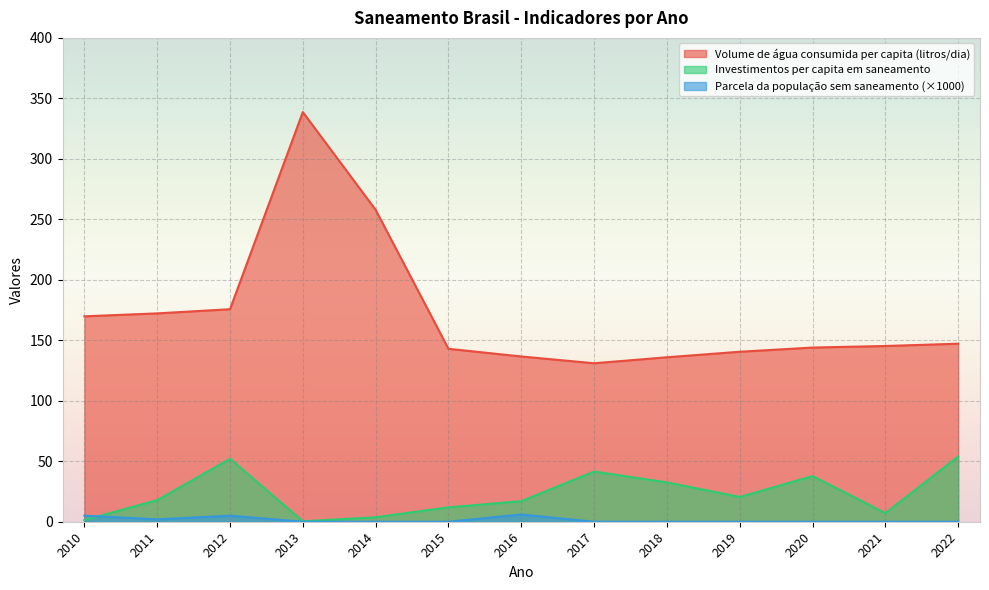

What is the total value across all series at 2014?

261.5